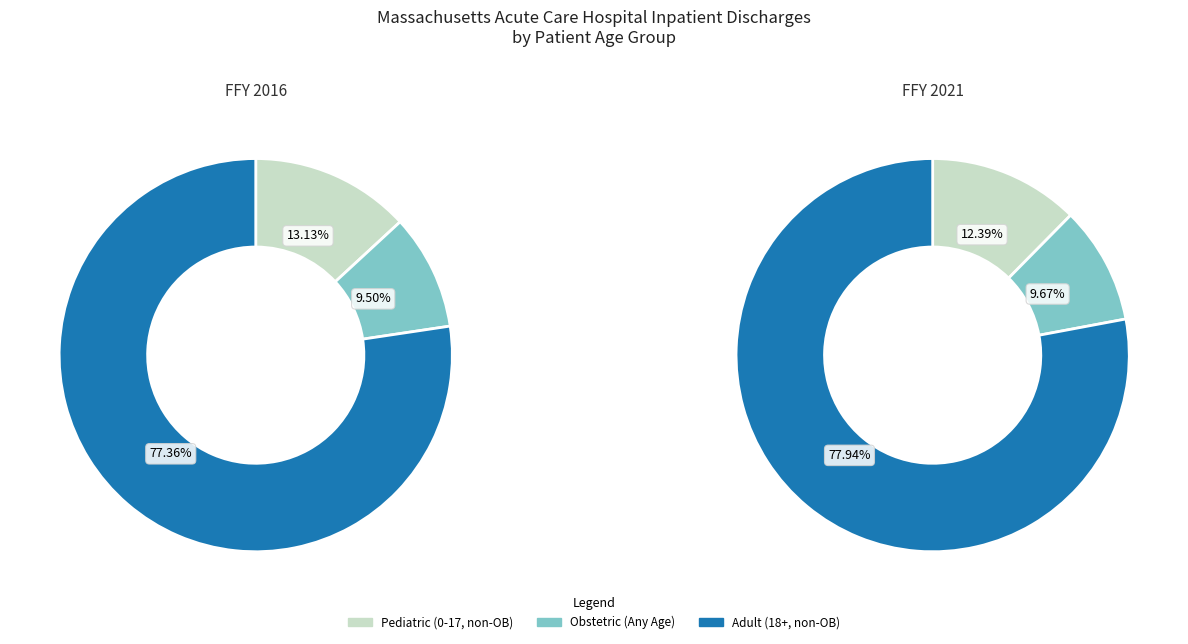

Which slice is the largest?

Adult (18+, non-OB)